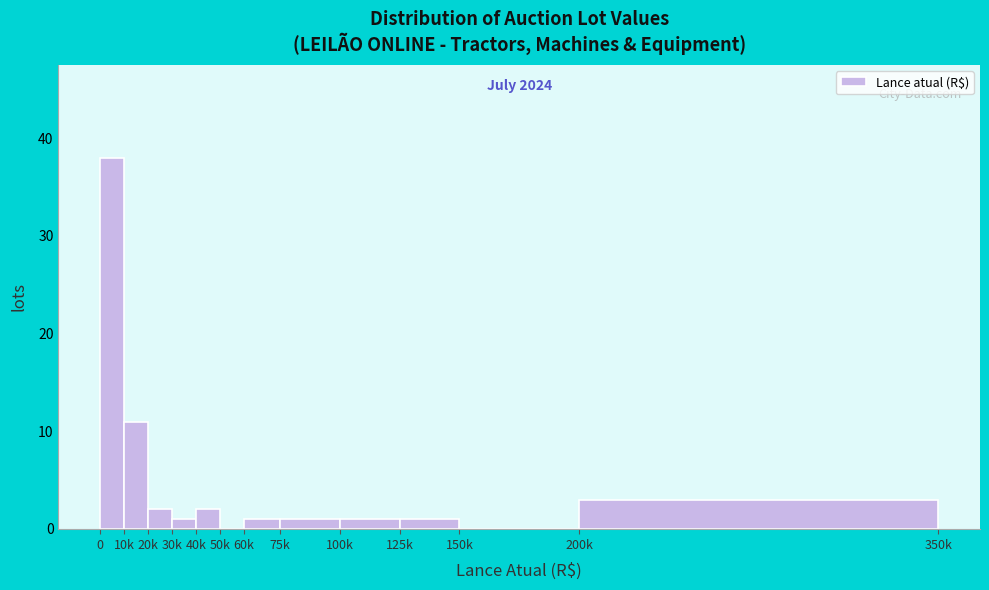

Reading left to right, list all the values displayed in this chart.

0=38	10k=11	20k=2	30k=1	40k=2	50k=0	60k=1	75k=1	100k=1	125k=1	150k=0	200k=3